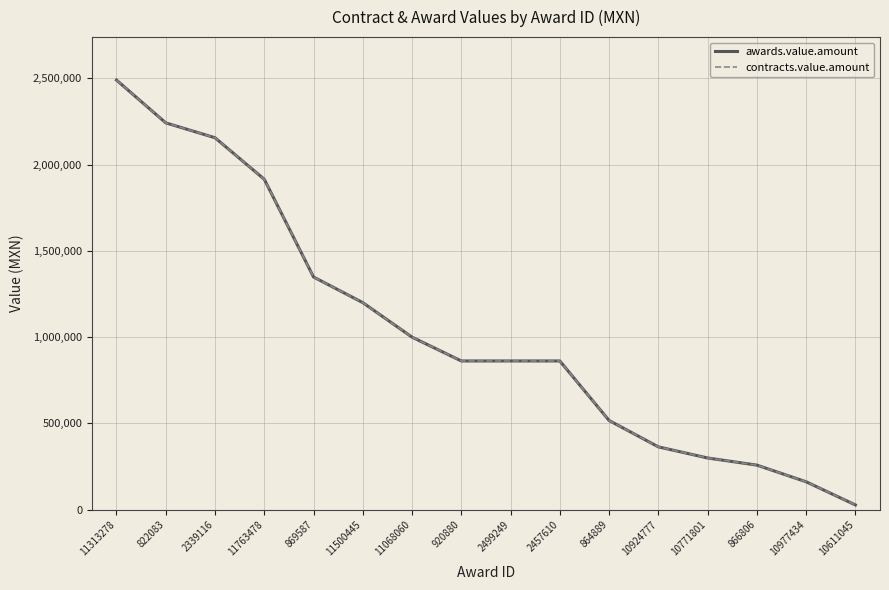

The contracts.value.amount series shows 517241.4 at 864889. True or false?

True